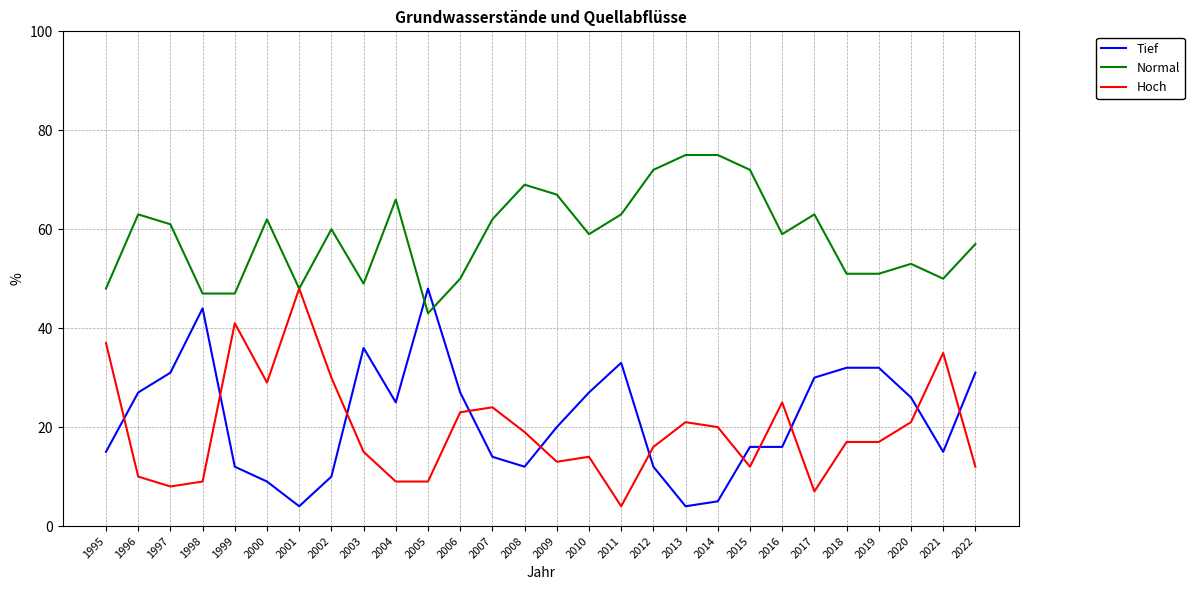

What is the difference between the maximum and minimum values in the Tief series?

44